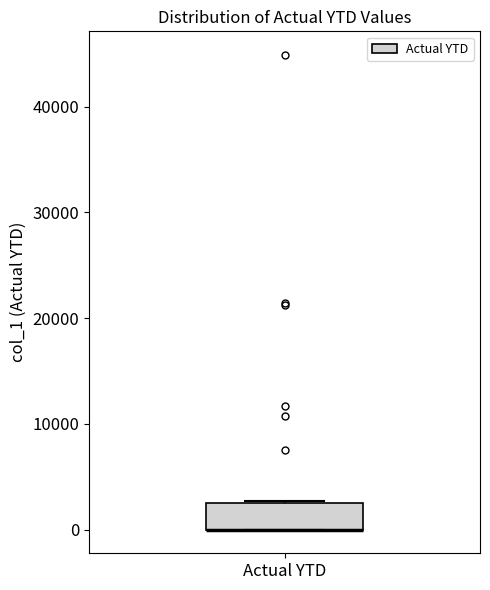

Transcribe this box plot: give where the median line is, the range the box spans, and where the two whiskers end, as read against the y-axis. The values are not printed on the chart, so give them approximately, as read against the axis.

median 0 (drawn on the box's lower edge), box 0 to 2000, whiskers 0 to 3000